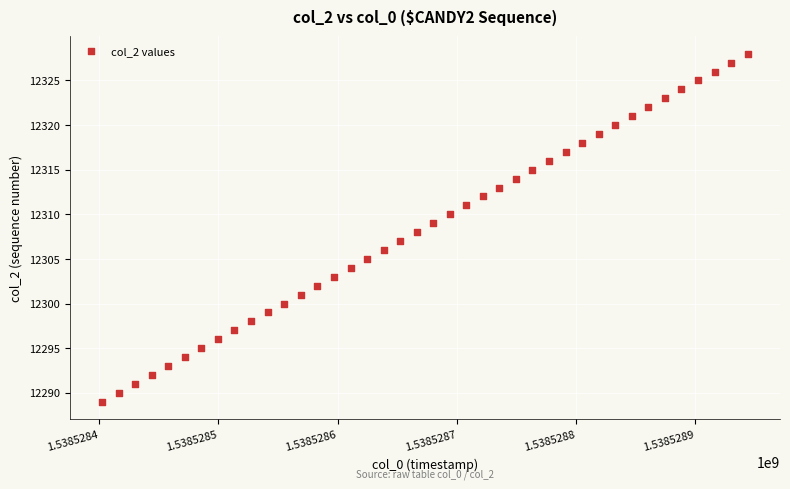

What is the range of Y values (max minus min)?

39